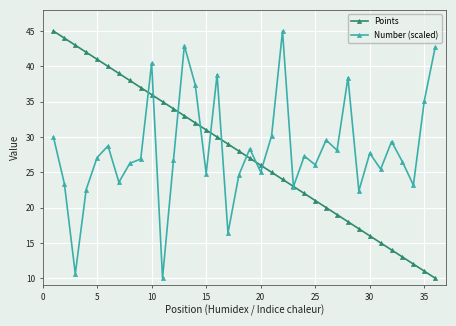

True or false: Points has more than 0 interior local peaks.

False